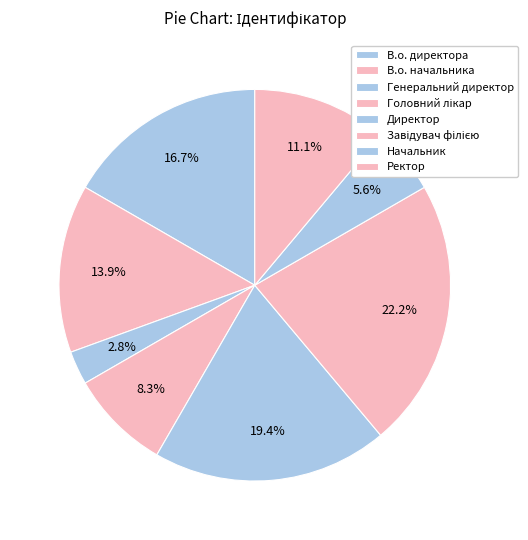

Count the number of slices in the pie.

8